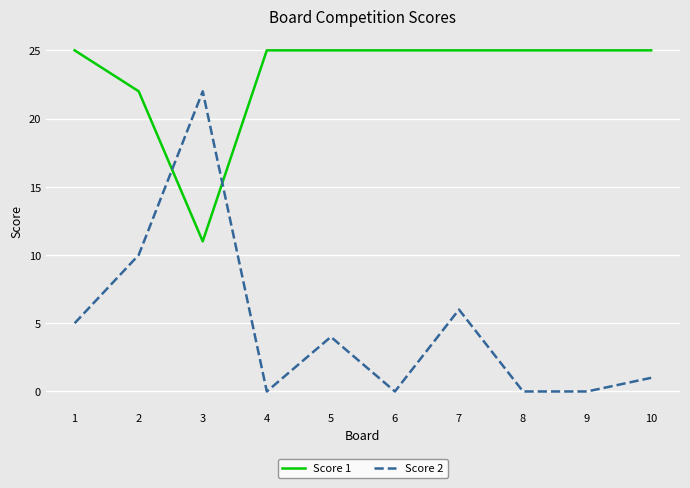

Is the value of Score 1 at 10 greater than the value of Score 2 at 3?

Yes